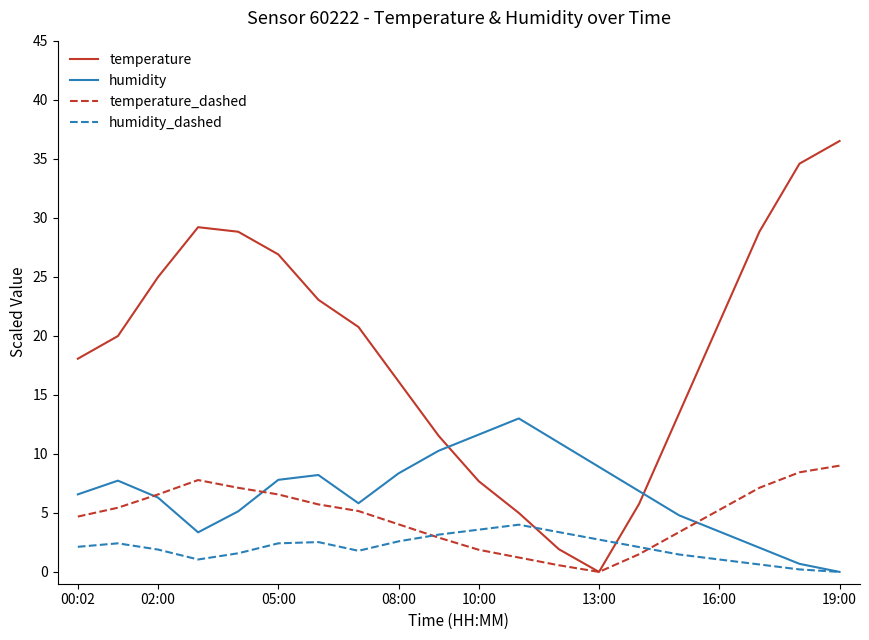

After their last crossing, which series has the higher values: humidity or temperature?

temperature